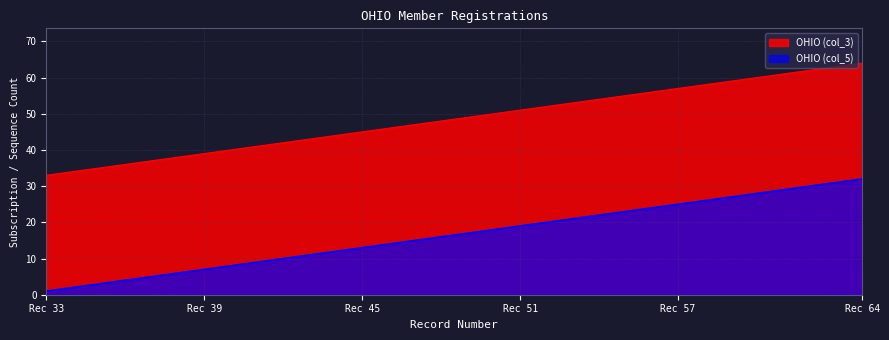

How many values in the OHIO (col_3) series are below 49?

16